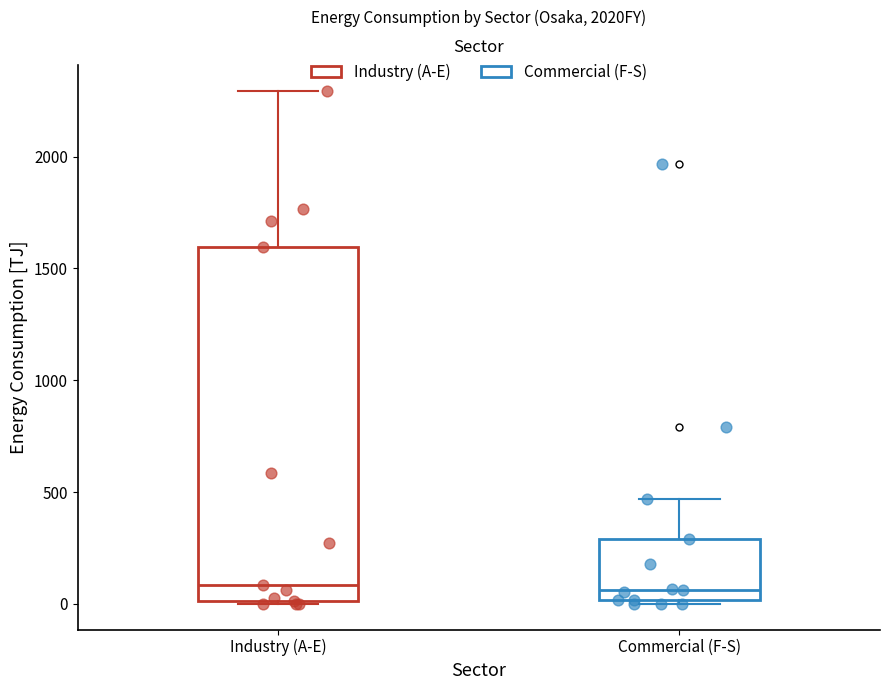

Where does the median line of the box for Commercial (F-S) sit on the y-axis? The values are not printed on the chart, so give them approximately, as read against the axis.

50